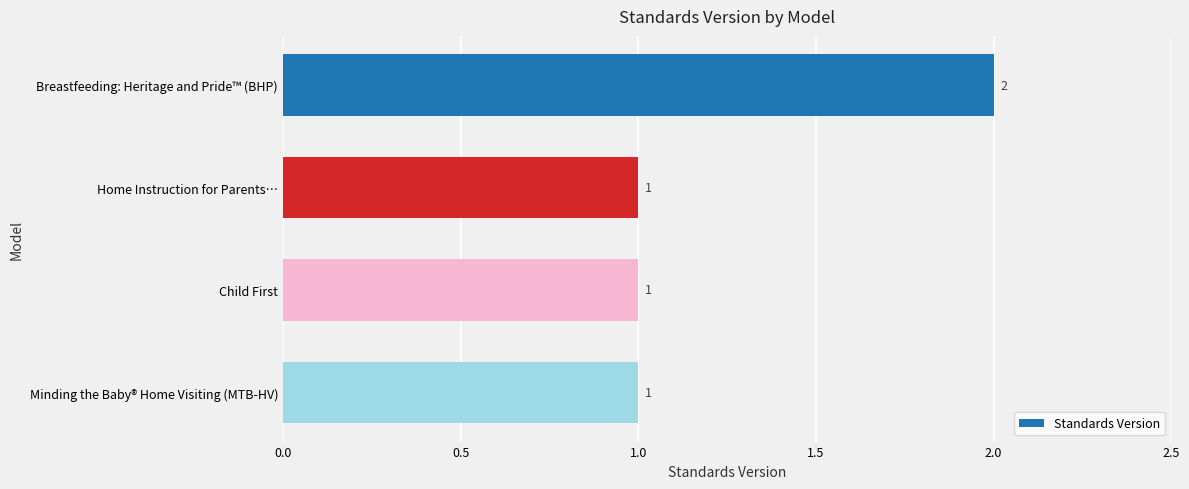

The value at Home Instruction for Parents… is 1. True or false?

True